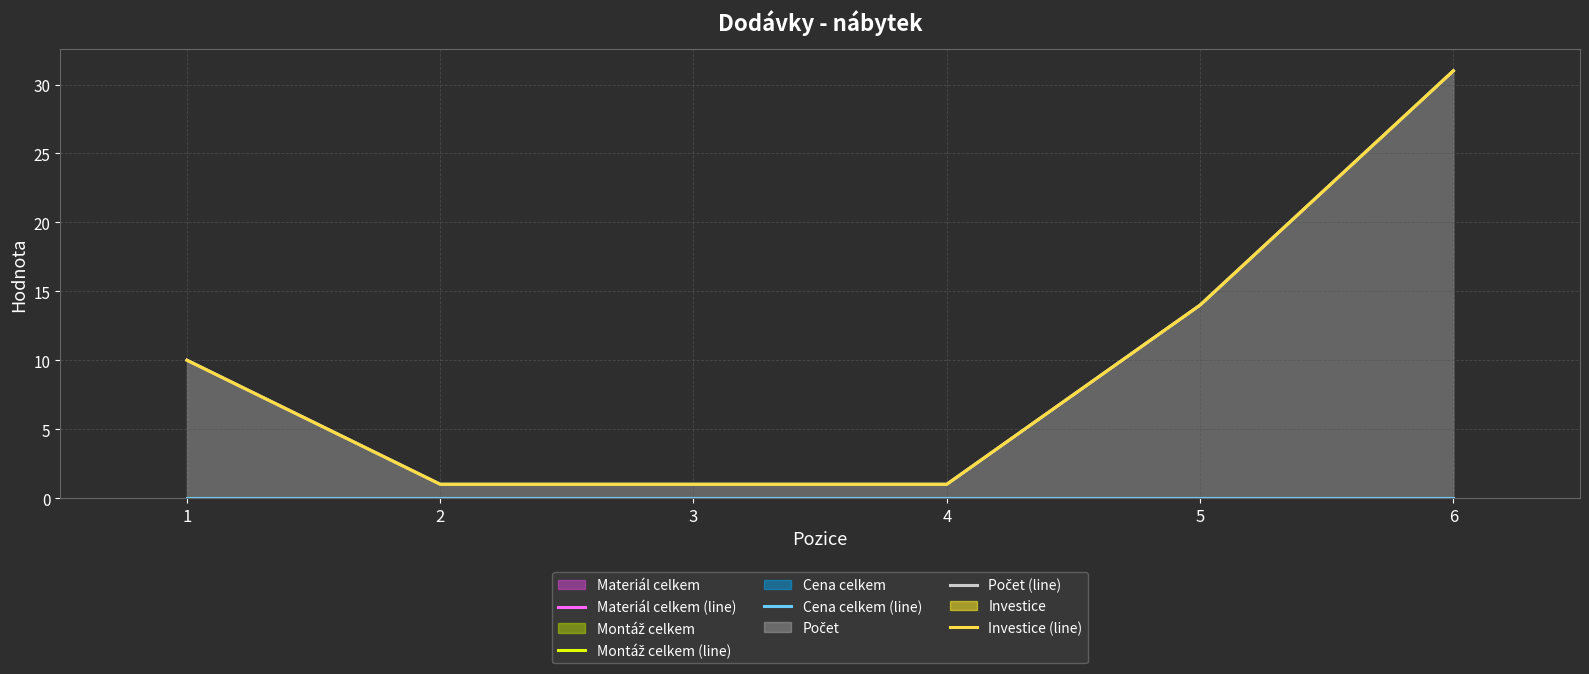

What is the total value across all series at 3?

2